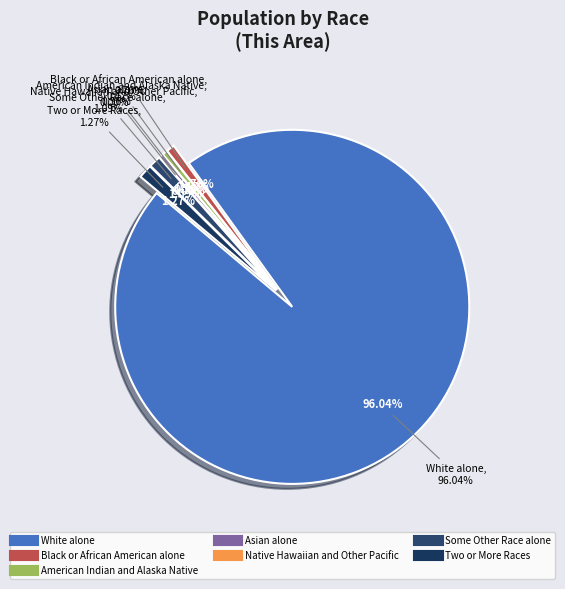

To the nearest percent, what is the average slice percentage?

14%